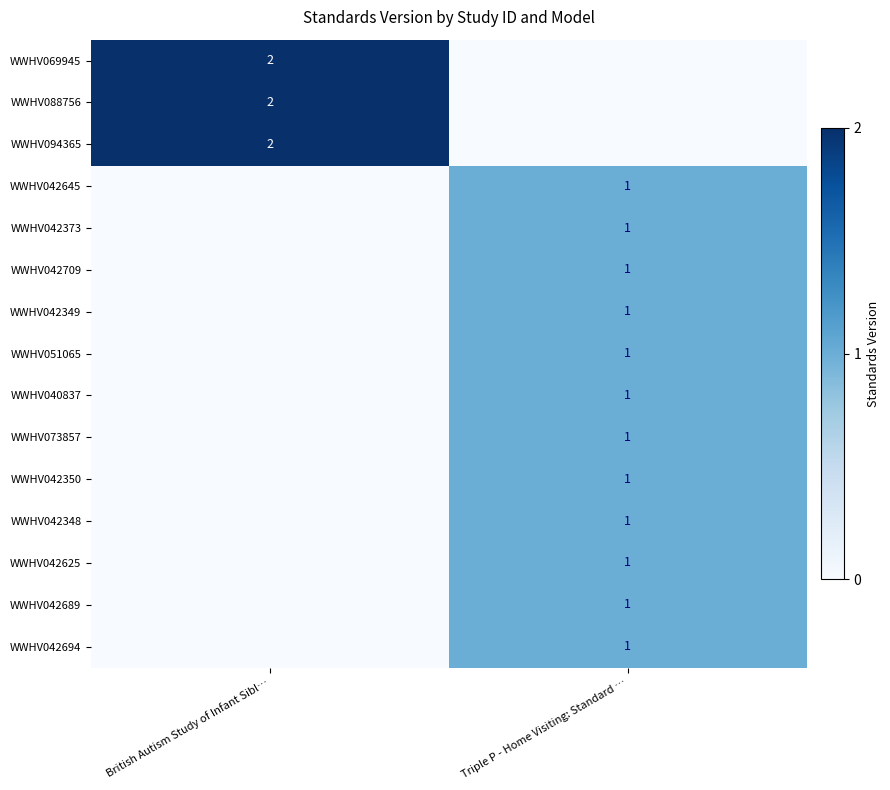

True or false: WWHV094365 has a value of 2 at British Autism Study of Infant Sibl….

True